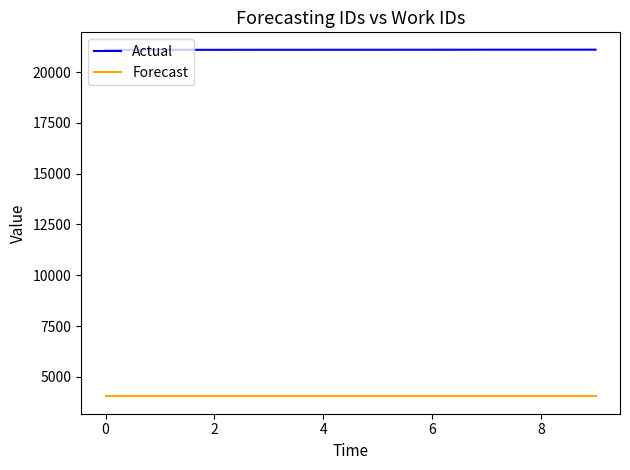

True or false: Forecast and Actual intersect in this chart.

False